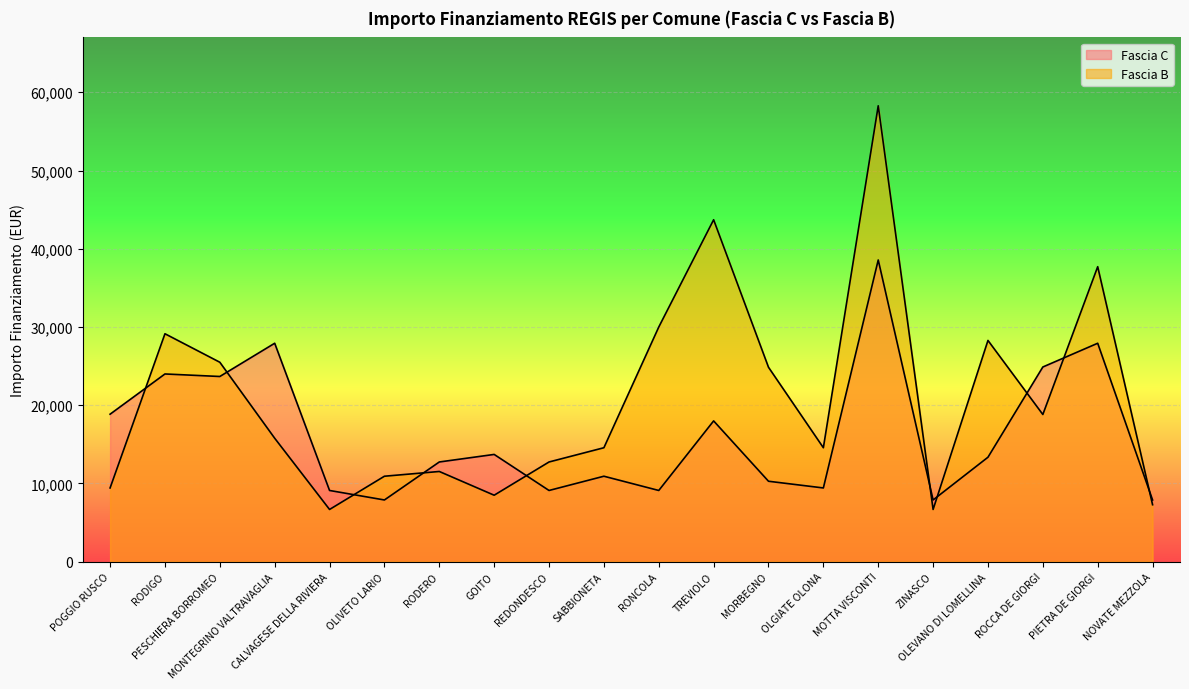

What is the label of the 8th point from the right?

MORBEGNO